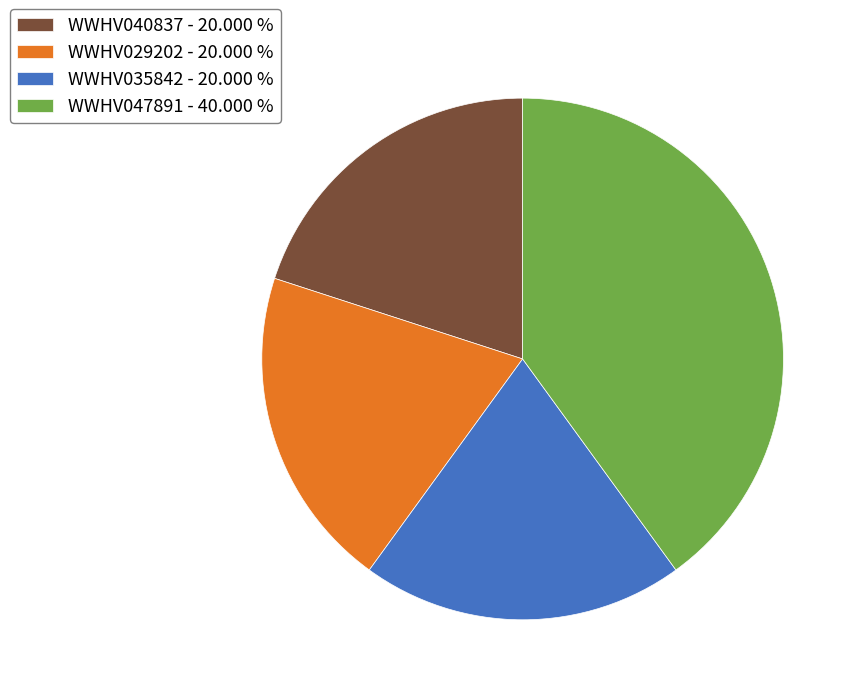

Do WWHV029202 - 20.000 % and WWHV035842 - 20.000 % together represent more than half of the pie?

No